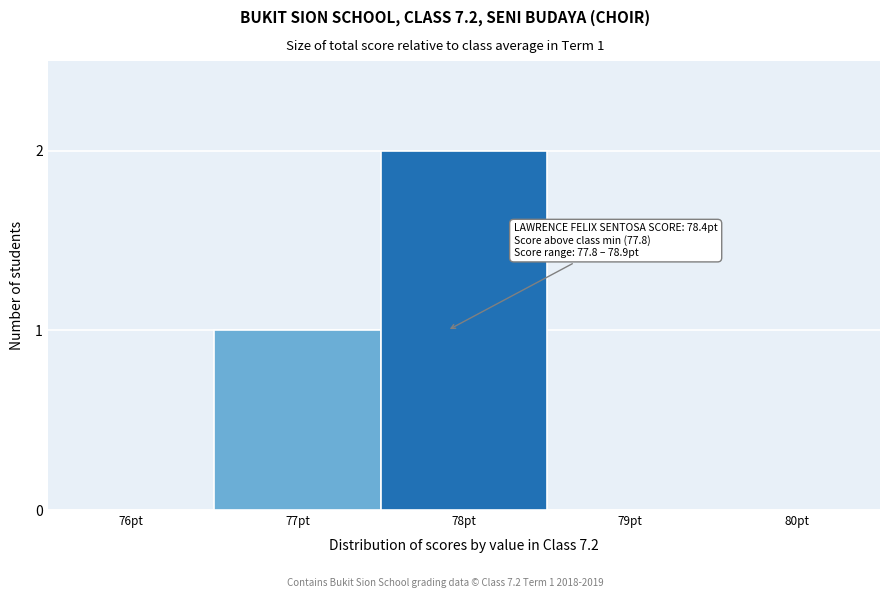

Reading left to right, what are all the values shown in this chart?

76pt=0	77pt=1	78pt=2	79pt=0	80pt=0